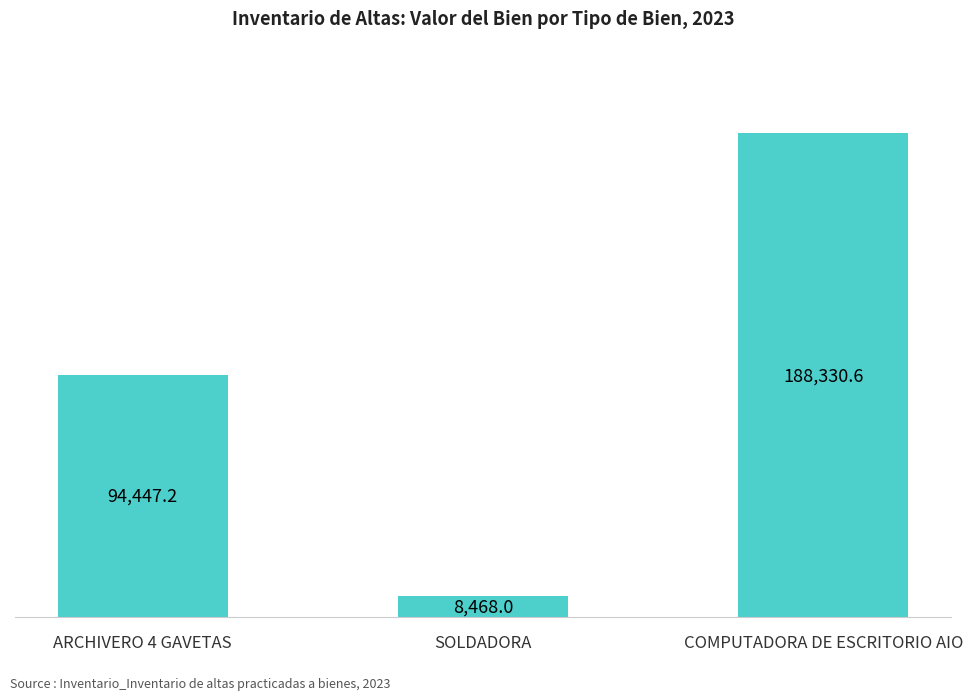

Are the bars horizontal?

No